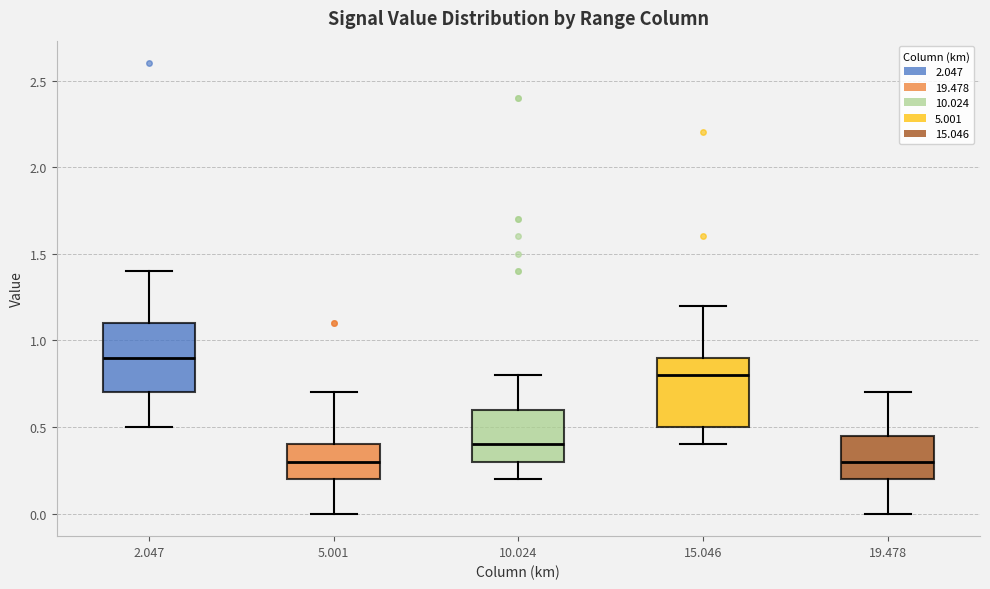

Where is the lower edge of the box at x = 2.047 on the y-axis? The values are not printed on the chart, so give them approximately, as read against the axis.

0.70